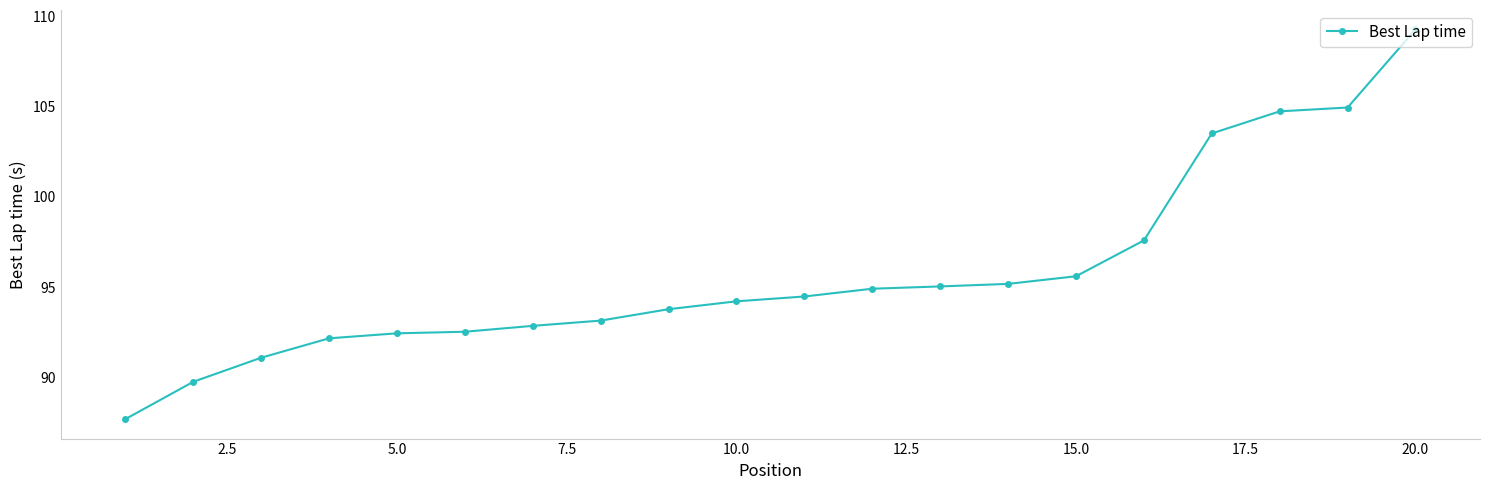

What is the difference between the maximum and minimum values?

21.6